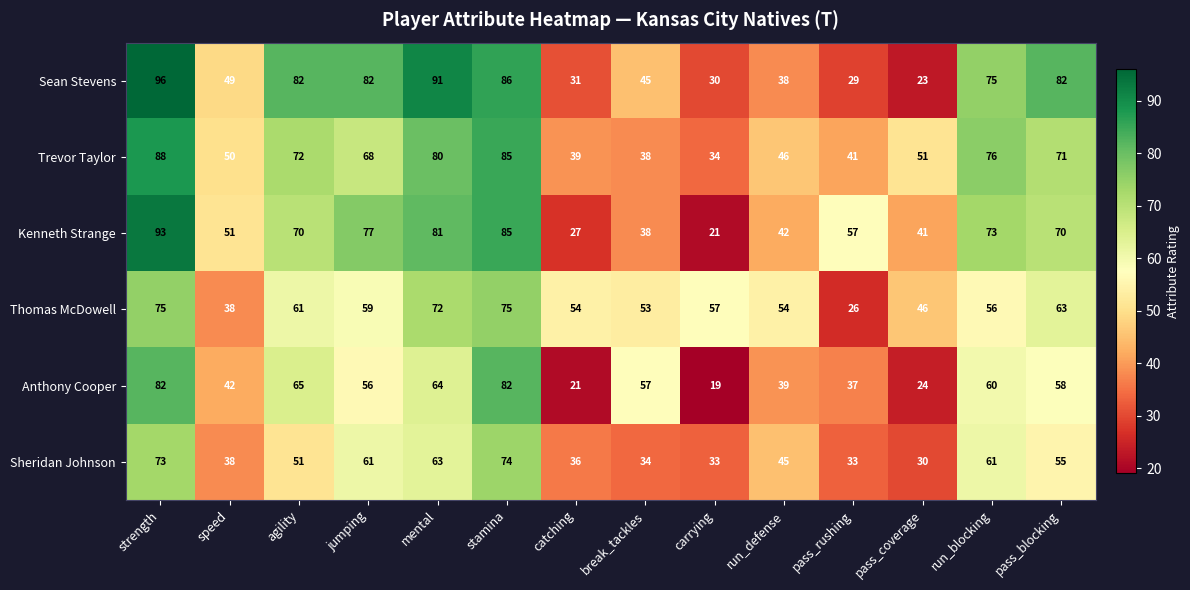

What is the minimum value shown in the chart?

19